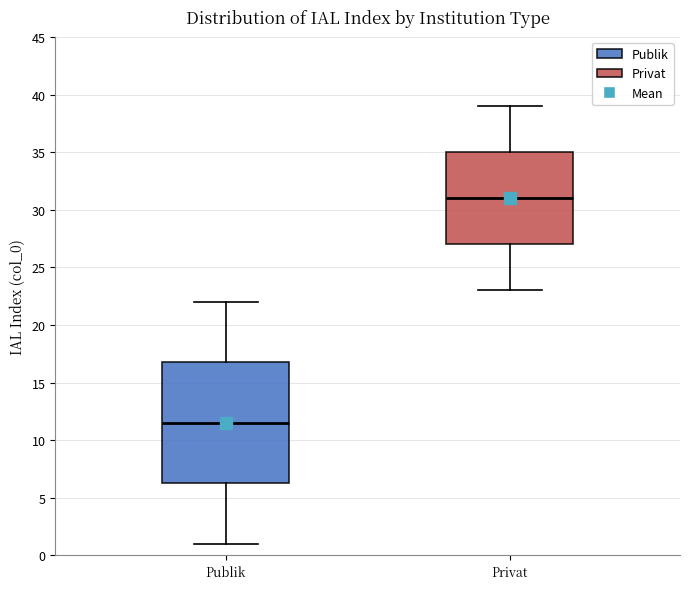

Where does the median line of the box for Publik sit on the y-axis? The values are not printed on the chart, so give them approximately, as read against the axis.

11.5